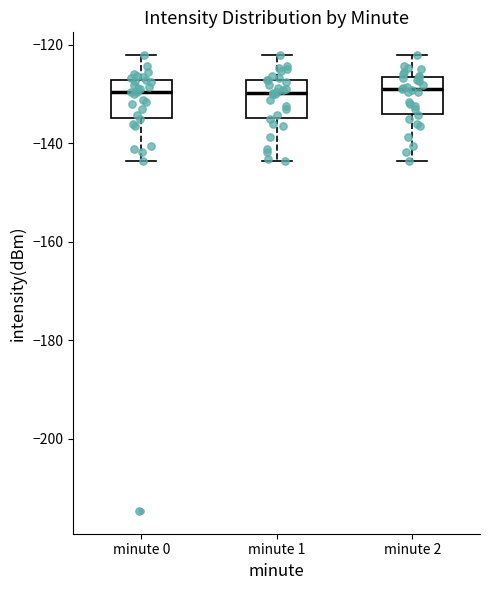

Reading left to right, transcribe this box plot: for each box, give where its median line is, the range the box spans, and where its two whiskers end, as read against the y-axis. The values are not printed on the chart, so give them approximately, as read against the axis.

minute 0: median -130, box -134 to -128, whiskers -144 to -122
minute 1: median -130, box -134 to -128, whiskers -144 to -122
minute 2: median -130, box -134 to -126, whiskers -144 to -122